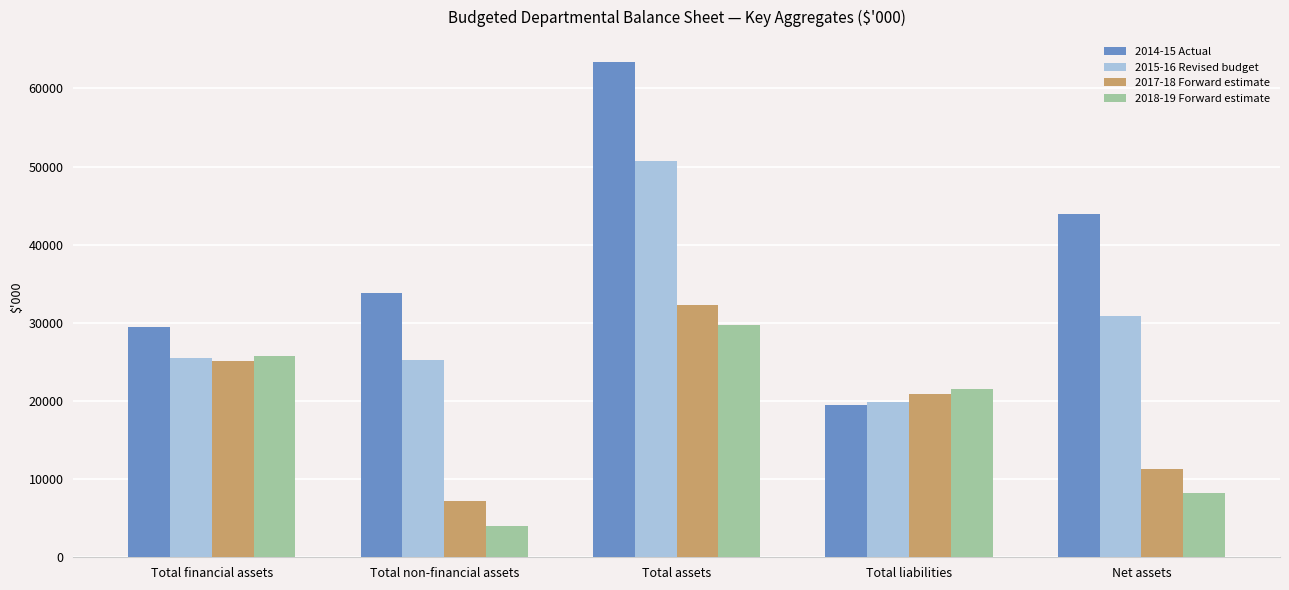

Reading right to left, what are all the values shown in this chart?

2014-15 Actual: Net assets=43891	Total liabilities=19512	Total assets=63403	Total non-financial assets=33881	Total financial assets=29522
2015-16 Revised budget: Net assets=30892	Total liabilities=19840	Total assets=50732	Total non-financial assets=25196	Total financial assets=25536
2017-18 Forward estimate: Net assets=11361	Total liabilities=20885	Total assets=32246	Total non-financial assets=7165	Total financial assets=25081
2018-19 Forward estimate: Net assets=8235	Total liabilities=21540	Total assets=29775	Total non-financial assets=4039	Total financial assets=25736